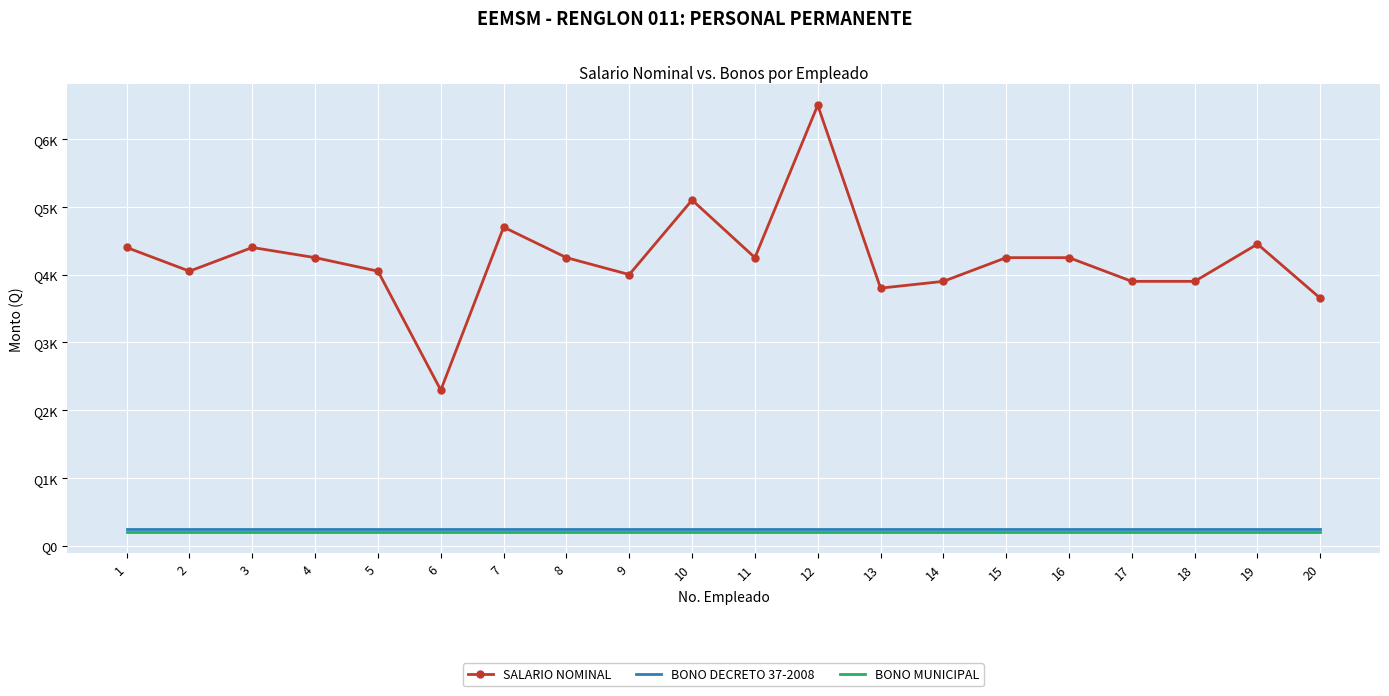

At which category is the sum across all series the highest?

12